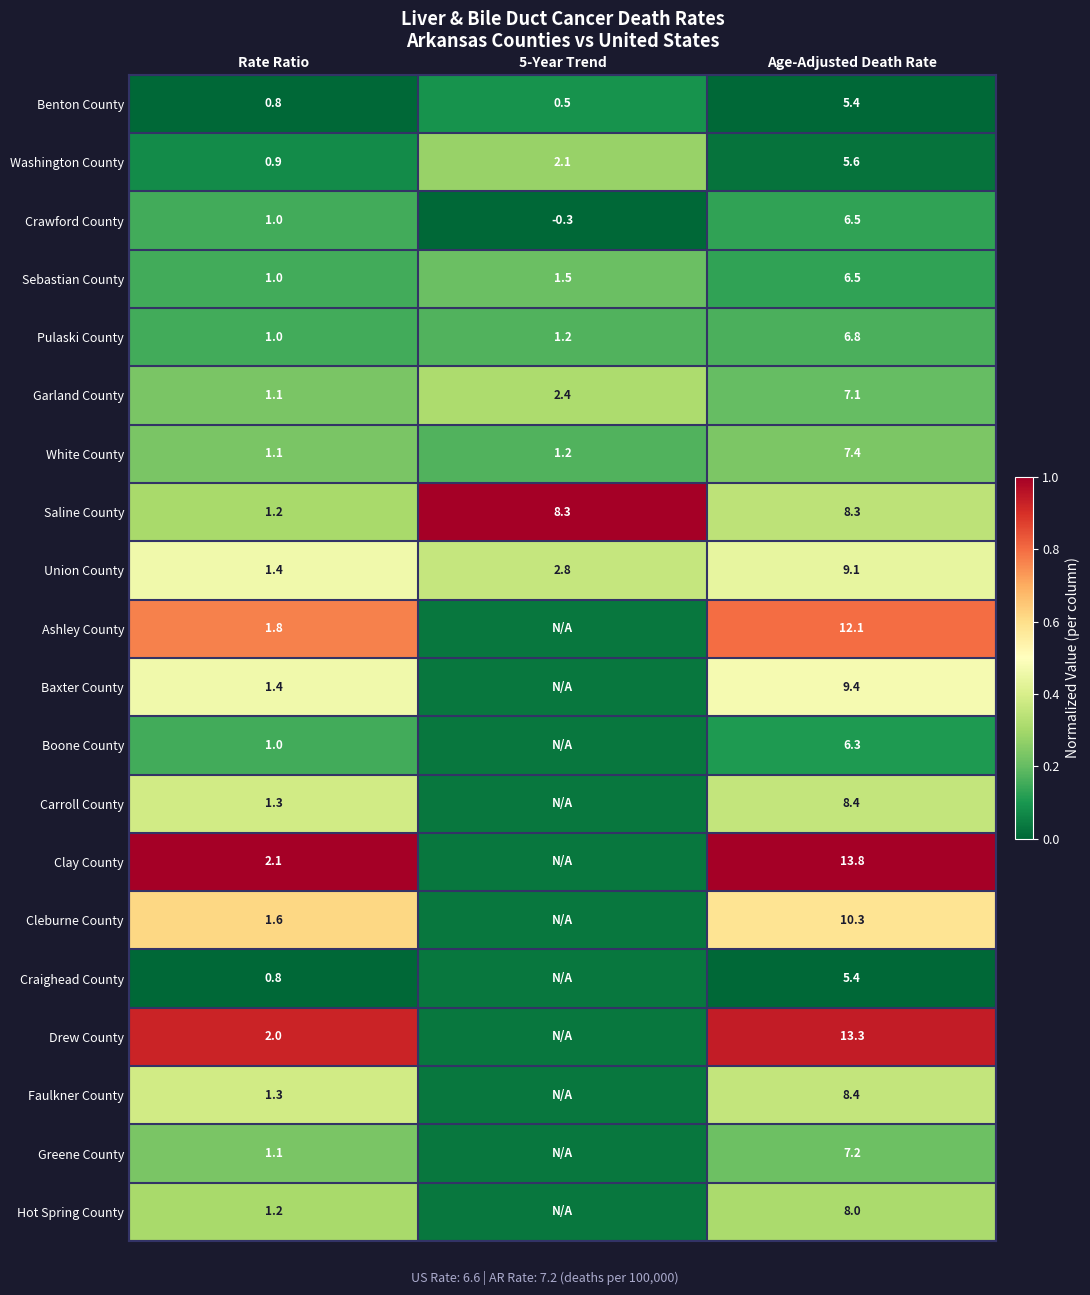

Between Rate Ratio and Age-Adjusted Death Rate, which series saw the biggest shift?

Clay County